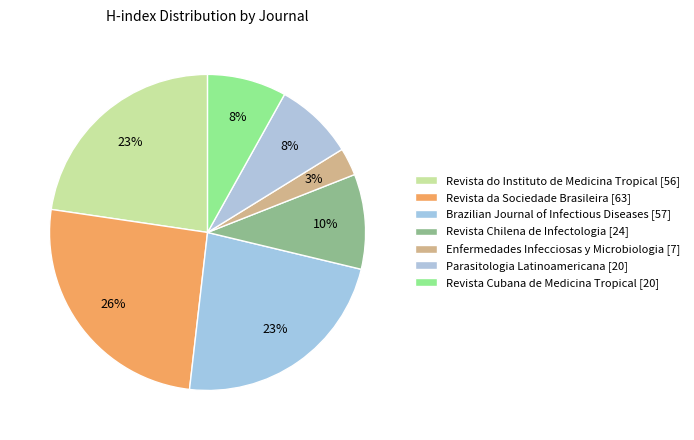

Combined, do Revista Chilena de Infectologia [24] and Revista Cubana de Medicina Tropical [20] account for over 50%?

No